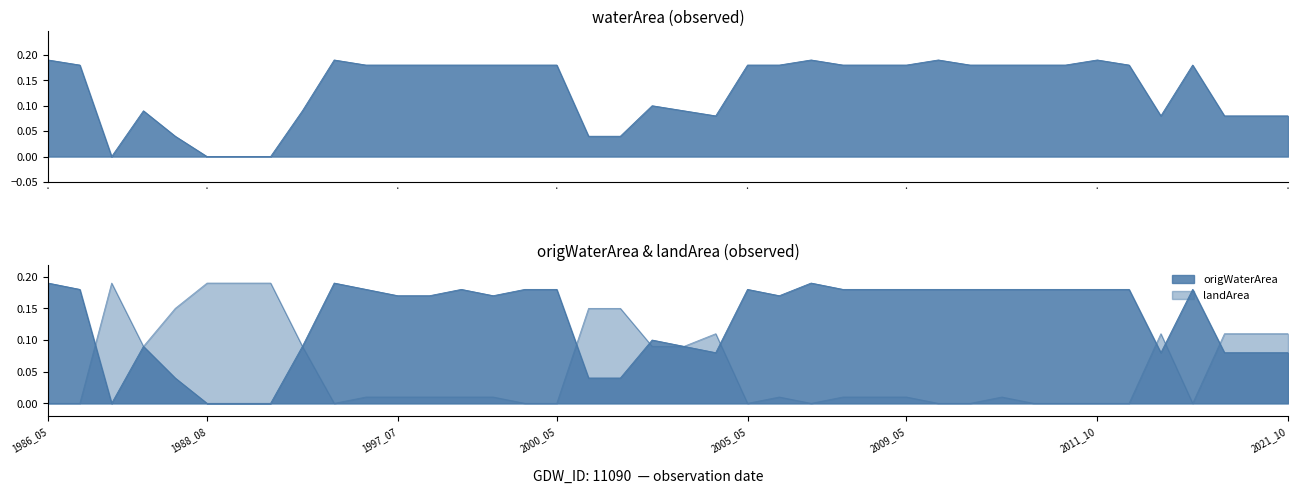

What is the difference between the maximum and second lowest values in the landArea series?

0.2